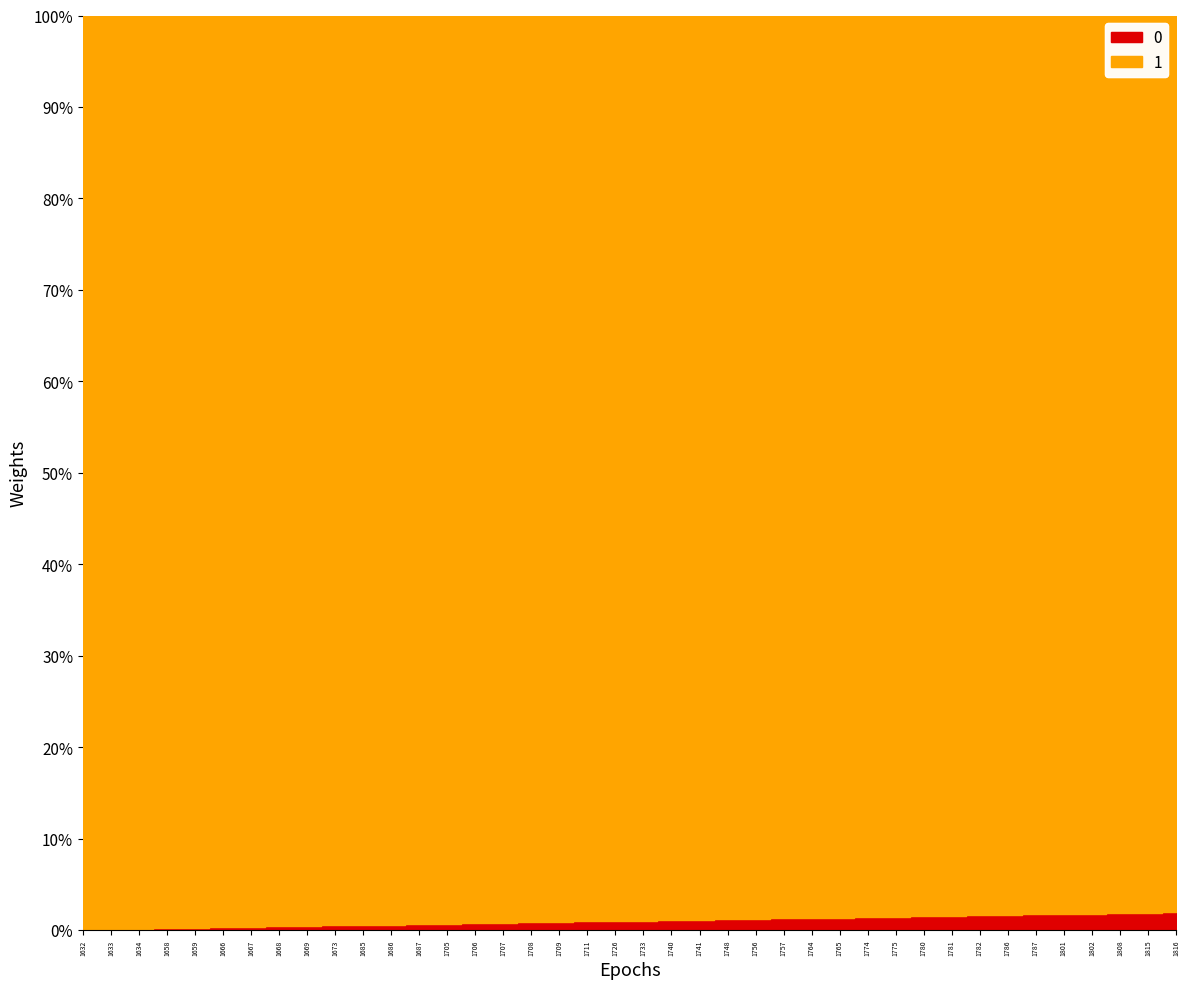

Which category has the lowest value in the 0 series?

1632